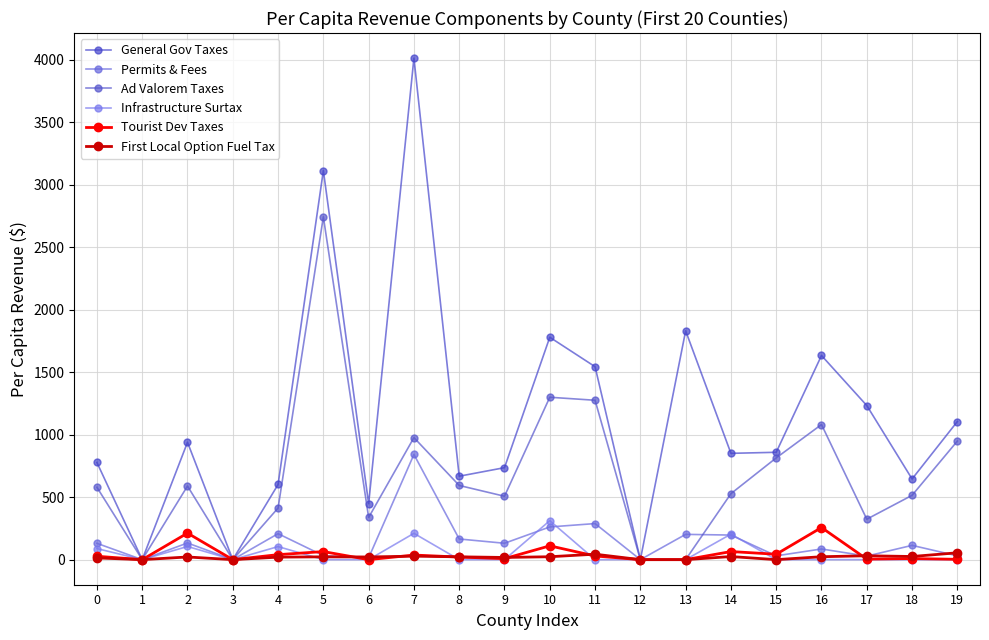

What is the value of the Infrastructure Surtax point at the 1st from the left?

88.7